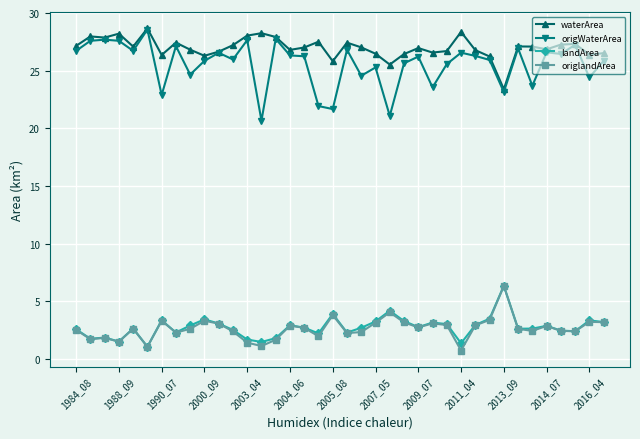

Which series has the largest range (max minus min)?

origWaterArea